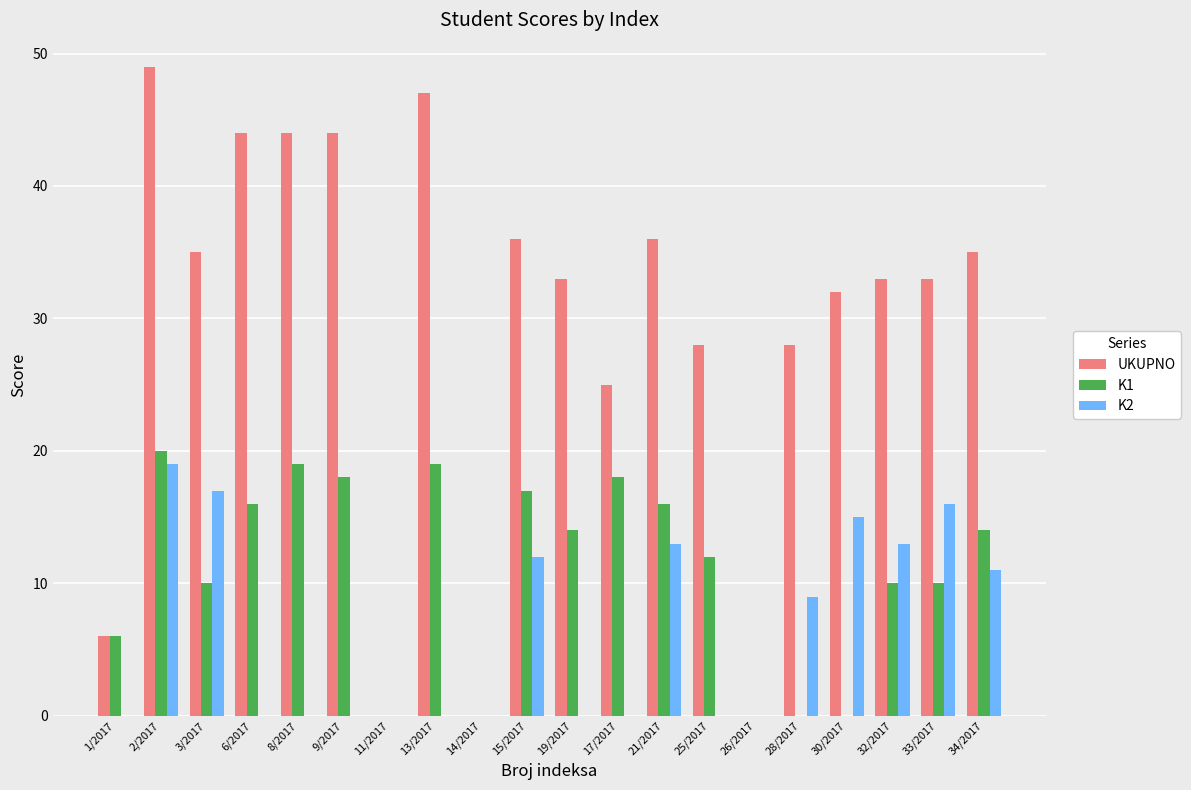

Where is K2 nearest to the value 9?

28/2017